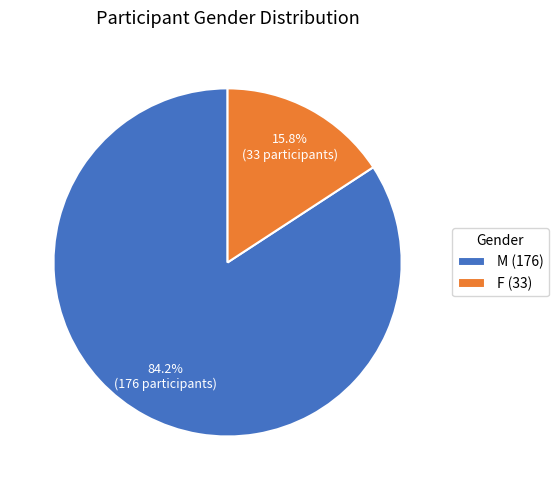

Rank the categories by value from lowest to highest.

F, M